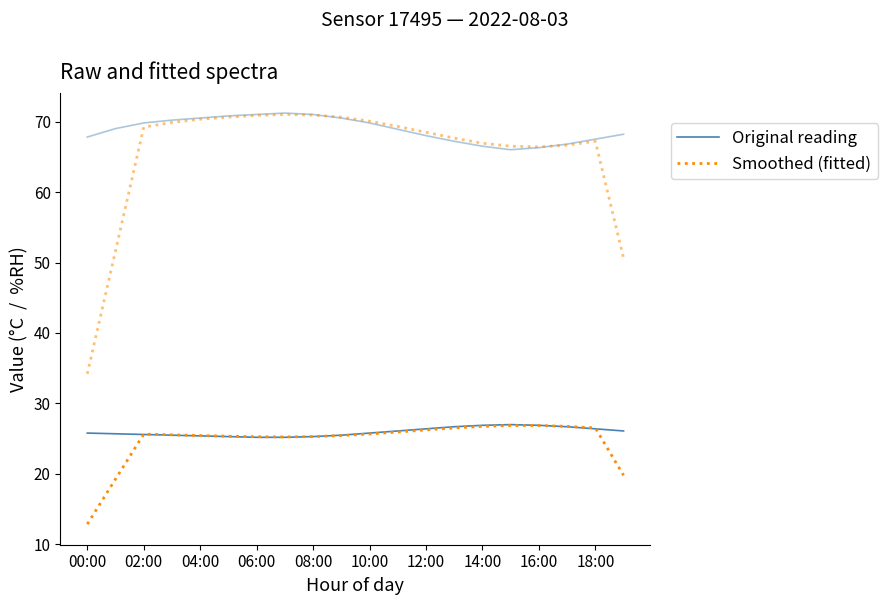

True or false: temperature and temperature (smoothed) cross at least once.

True